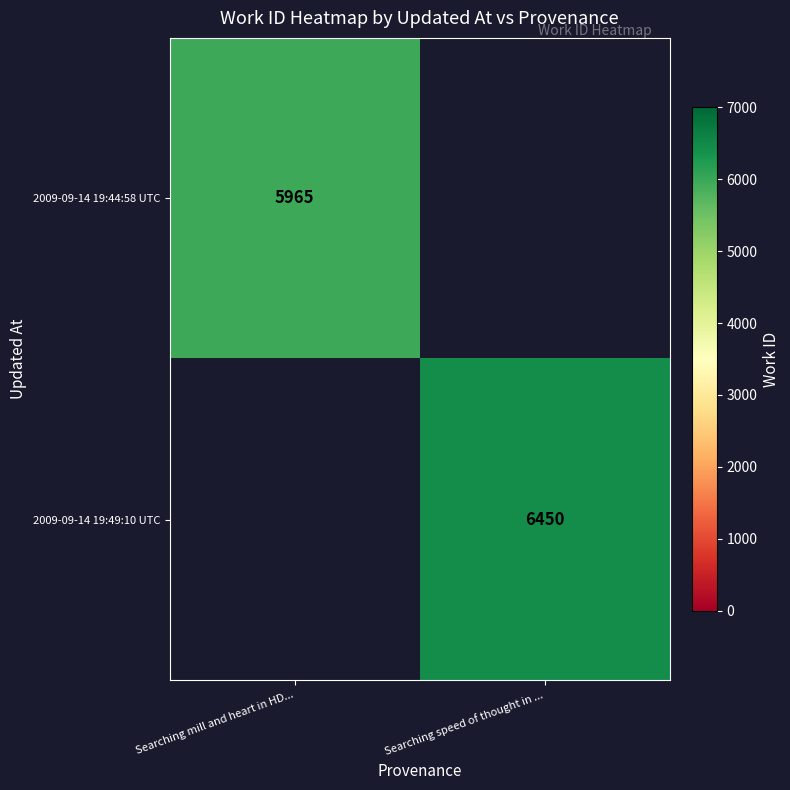

Which has a higher value, Searching mill and heart in HD... or Searching speed of thought in ...?

Searching speed of thought in ...